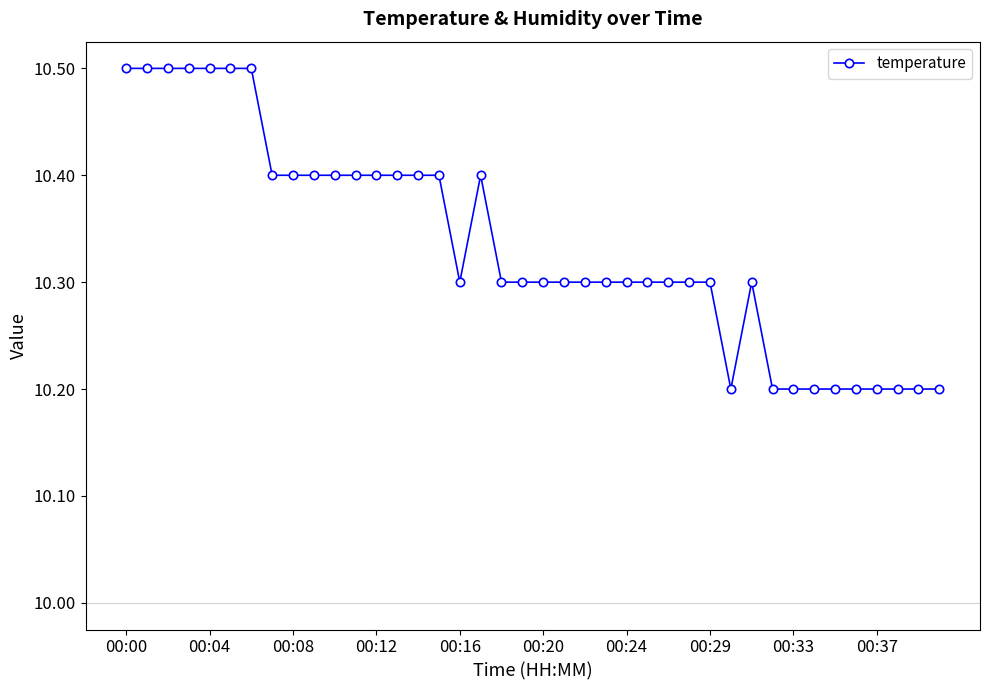

True or false: the data has more than 1 interior local peaks.

True